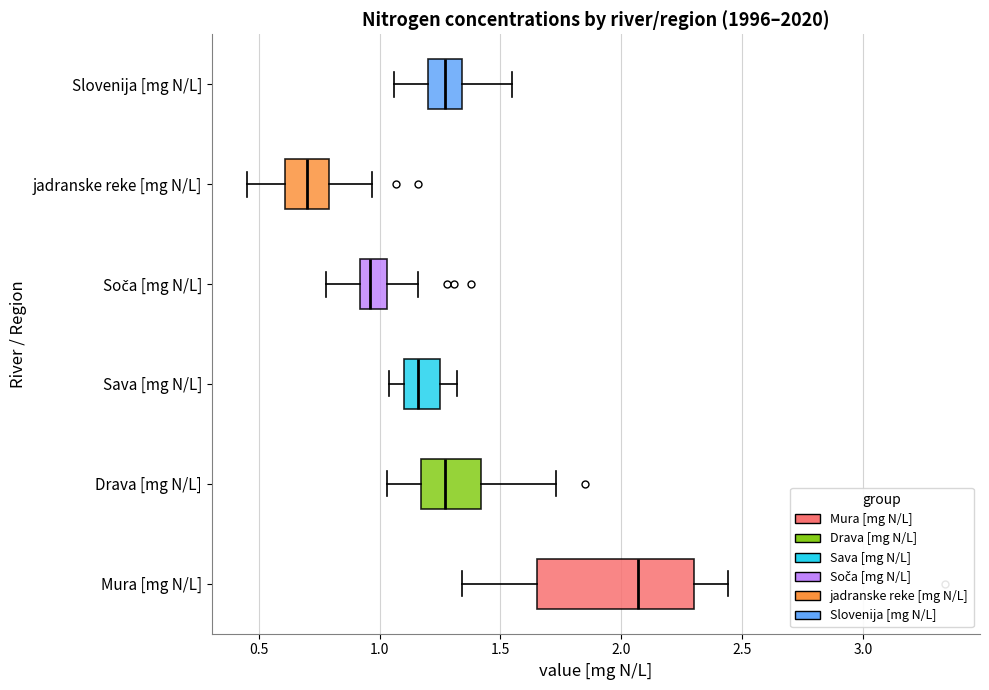

Which box's median line is the furthest to the left?

jadranske reke [mg N/L]